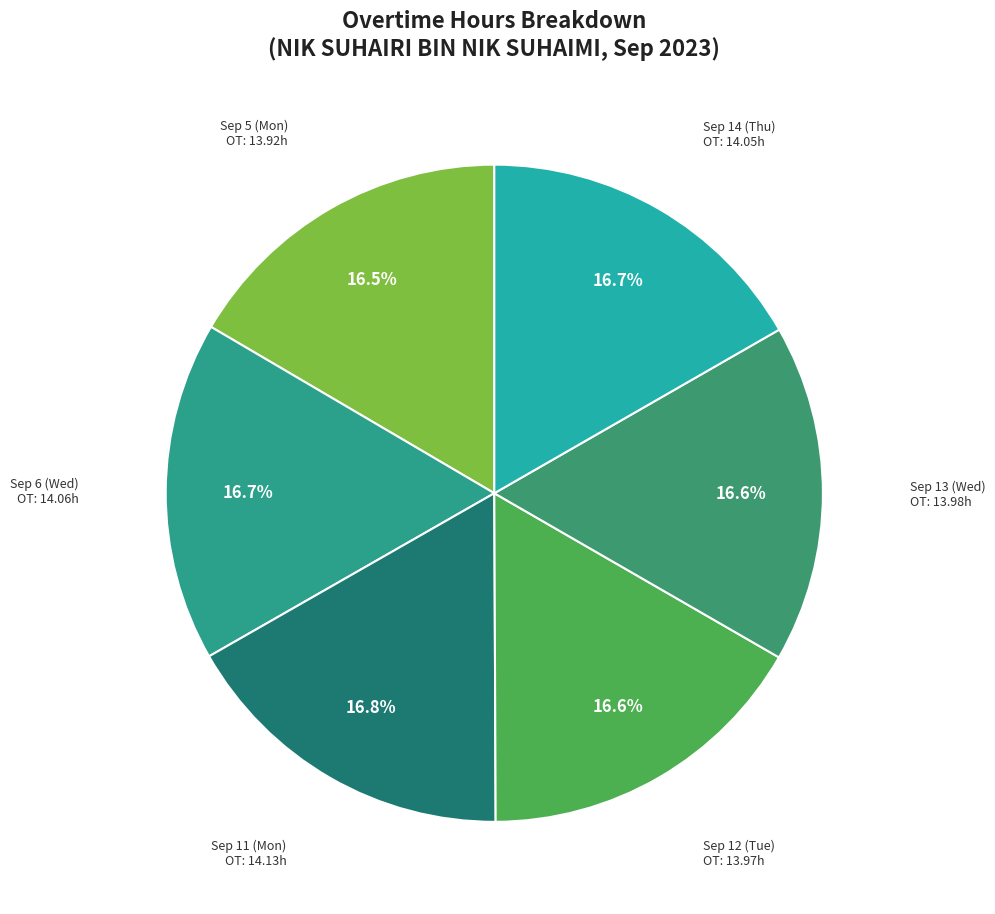

Is there a majority slice in this chart?

No